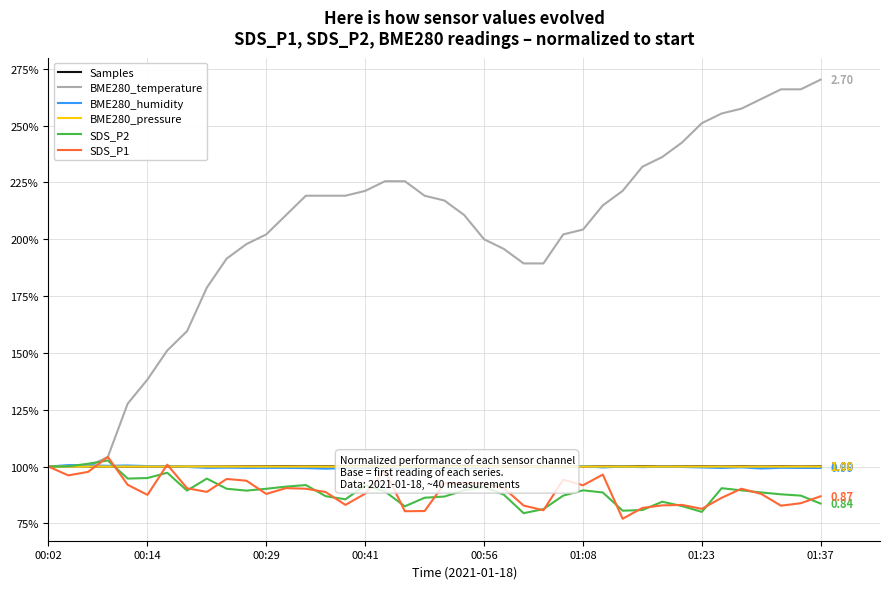

The value of Samples at 13 is 100.1. True or false?

True